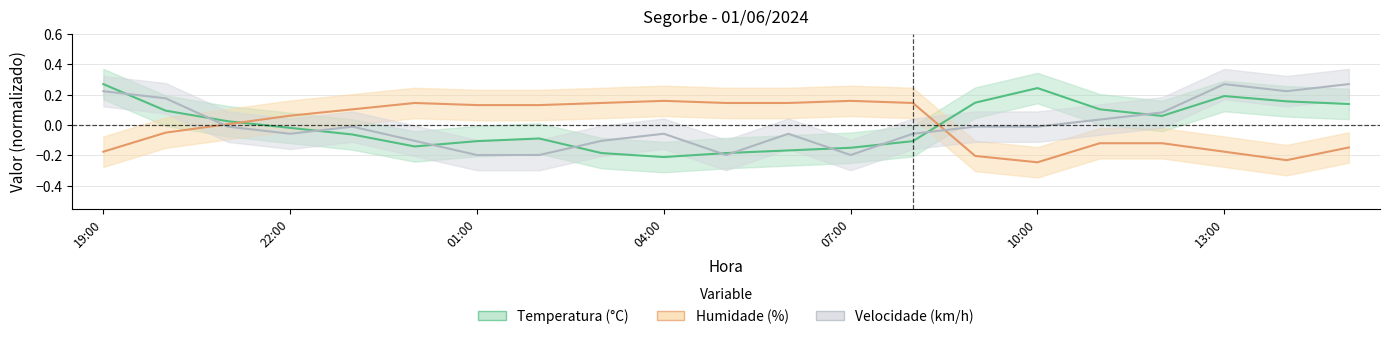

What is the spread (max minus min) of values at 10:00?

0.5